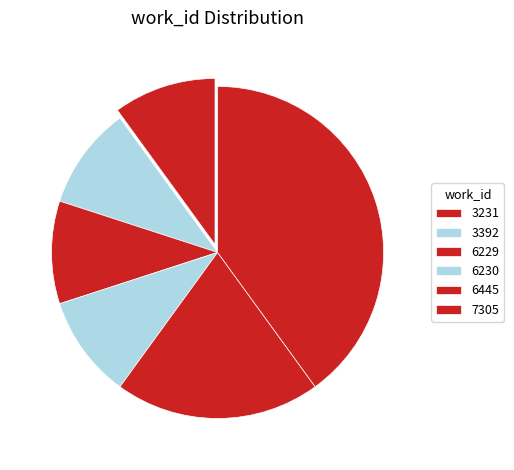

How many segments does this pie chart have?

6